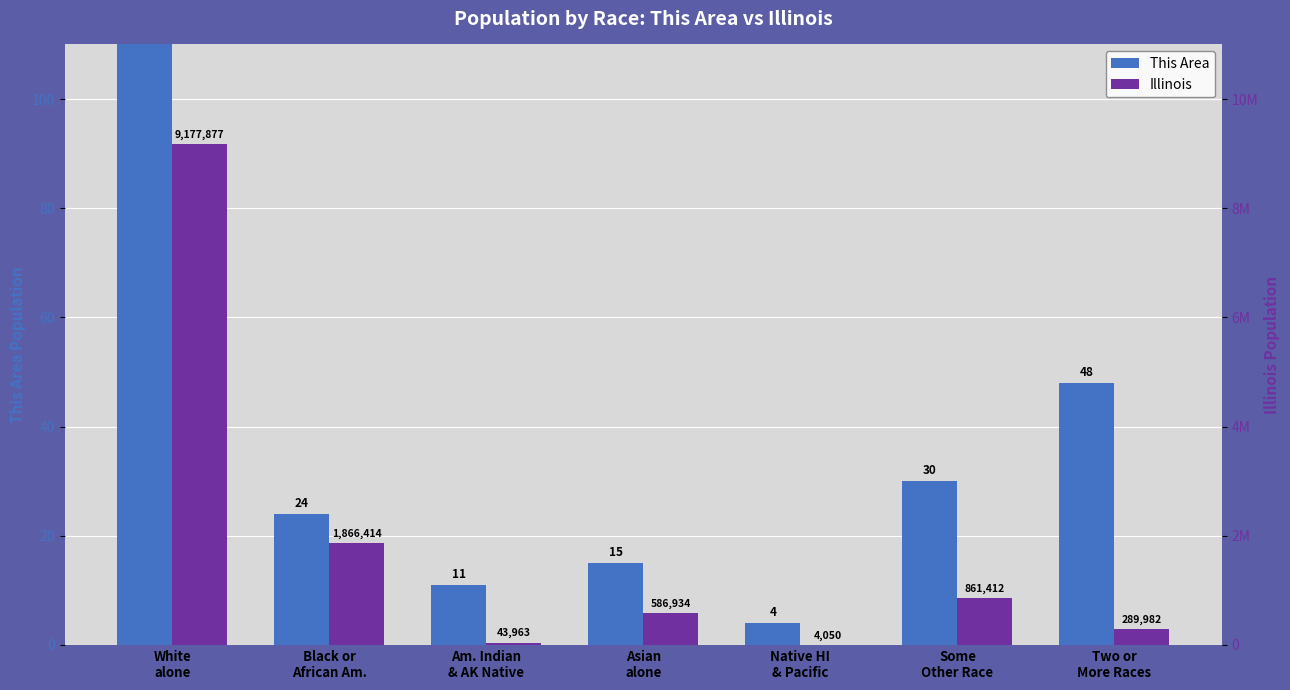

How many data points in Illinois are above 586934?

3